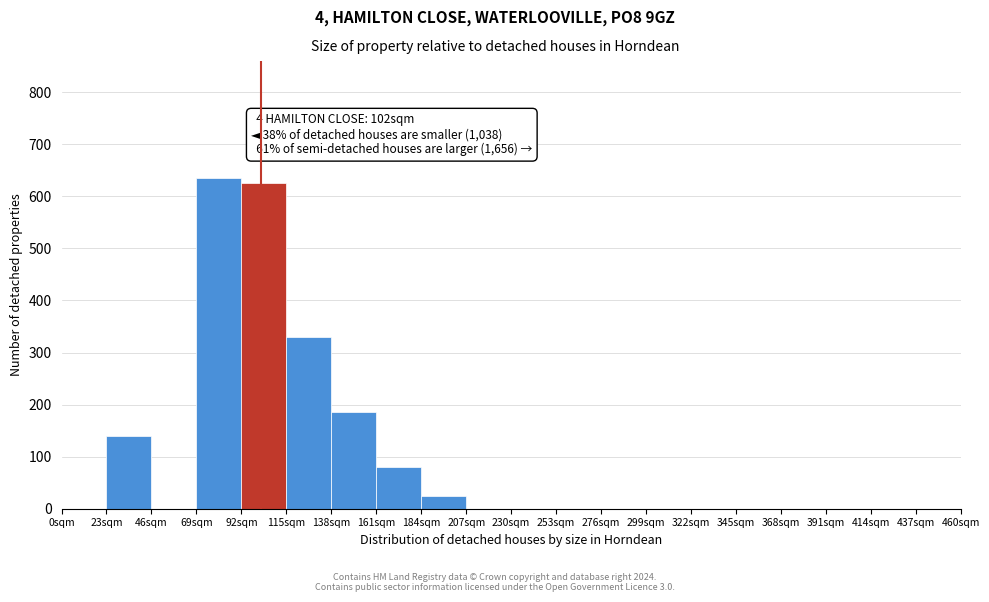

Which range on the x-axis has the tallest bar?

69 to 92